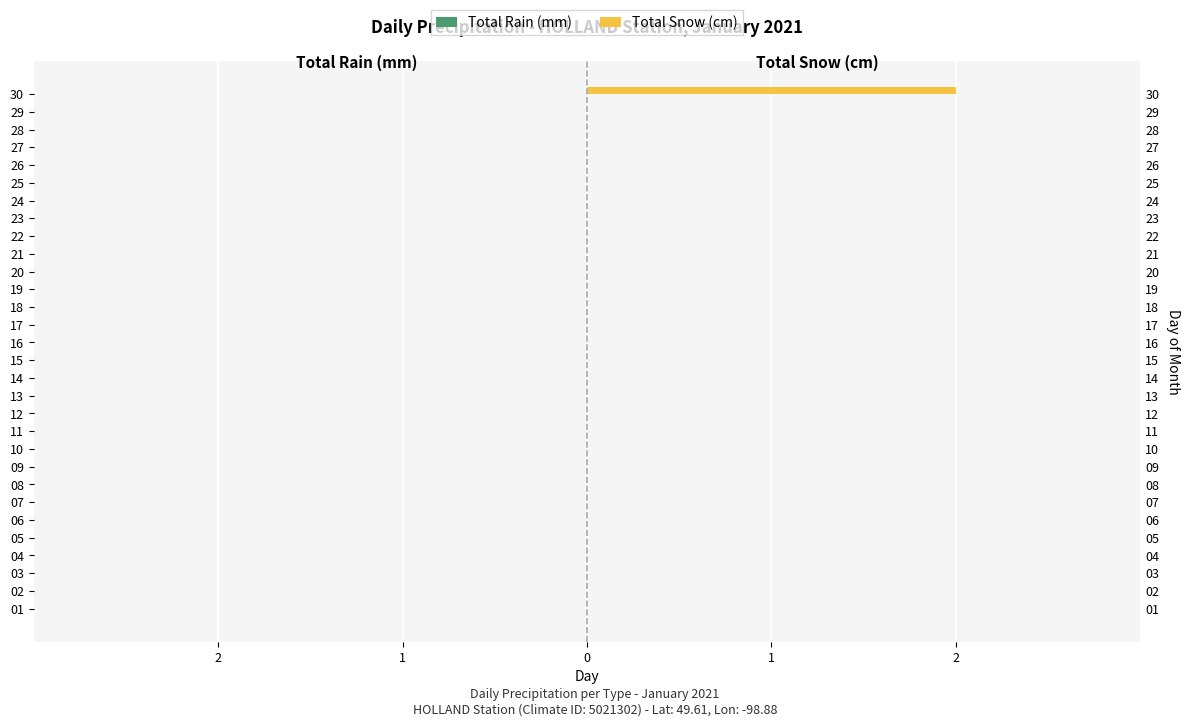

Which series has the widest spread of values?

Total Snow (cm)